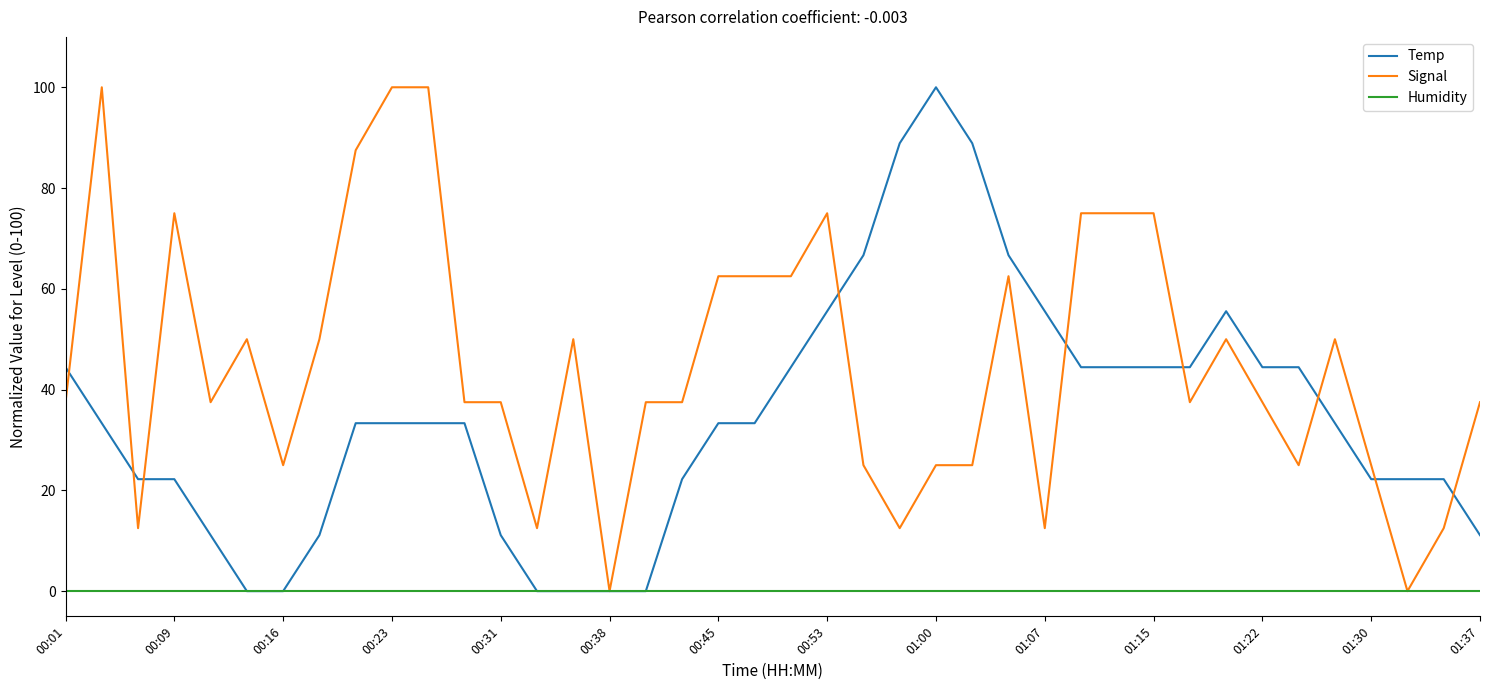

Which series has the largest total across all categories?

Signal